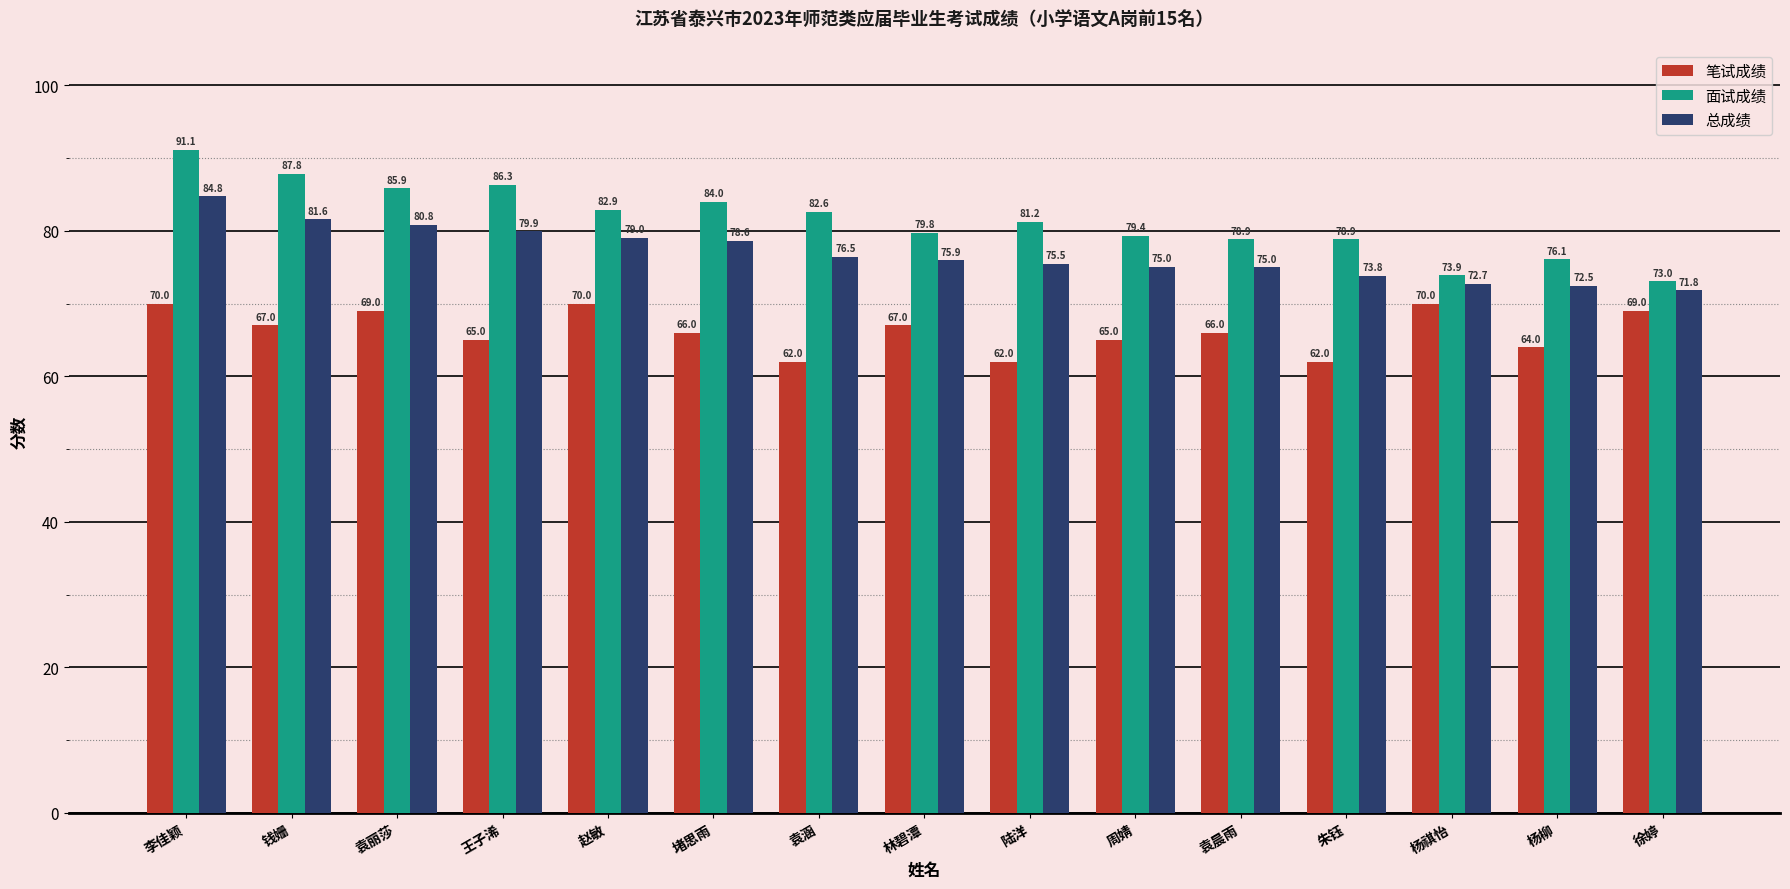

What is the difference between the maximum and second lowest values in the 笔试成绩 series?

8.0